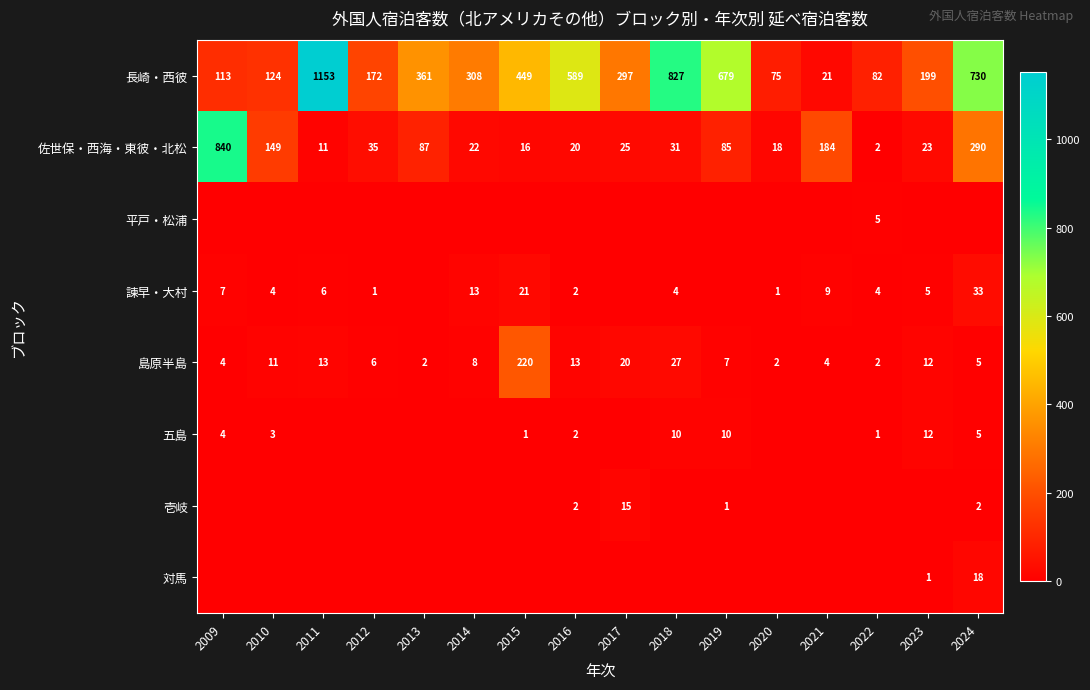

What is the difference between the second highest and second lowest values in the 島原半島 series?

25